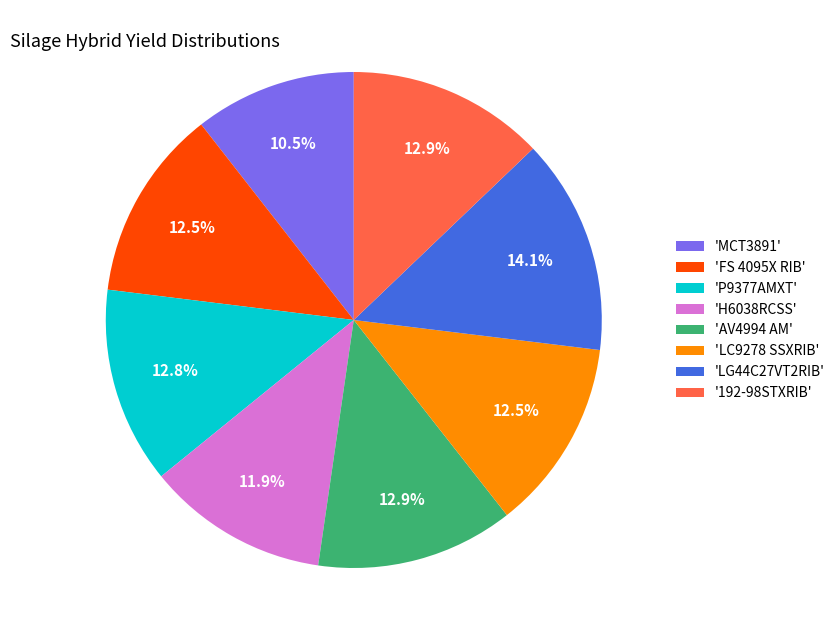

Between 'H6038RCSS' and 'LC9278 SSXRIB', which is larger?

'LC9278 SSXRIB'